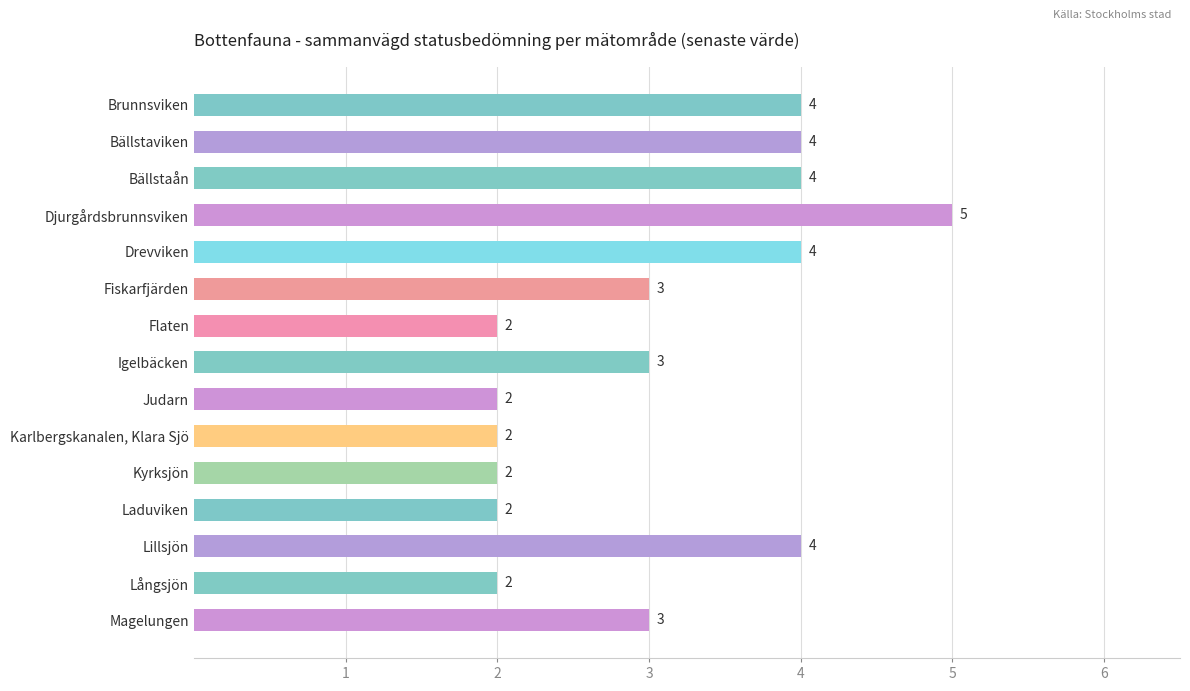

At which category does the chart reach its peak across all series?

Djurgårdsbrunnsviken